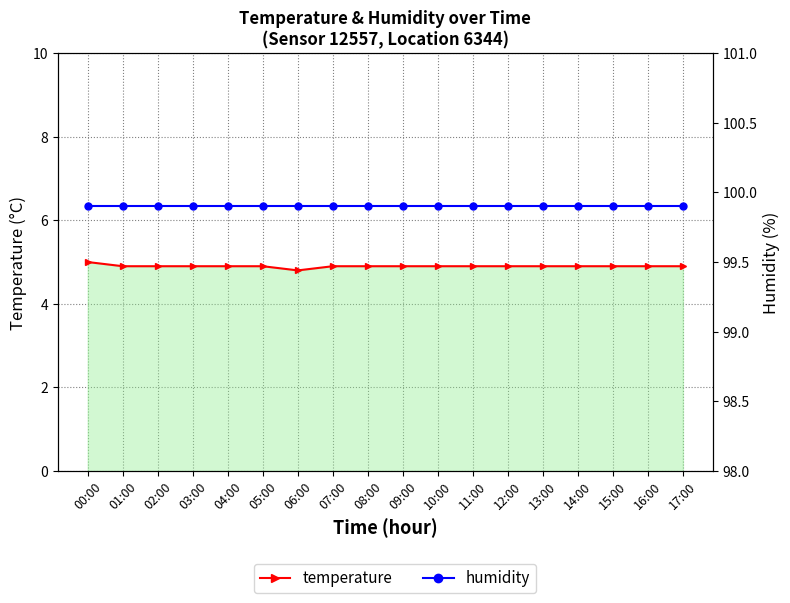

True or false: temperature and humidity cross at least once.

False